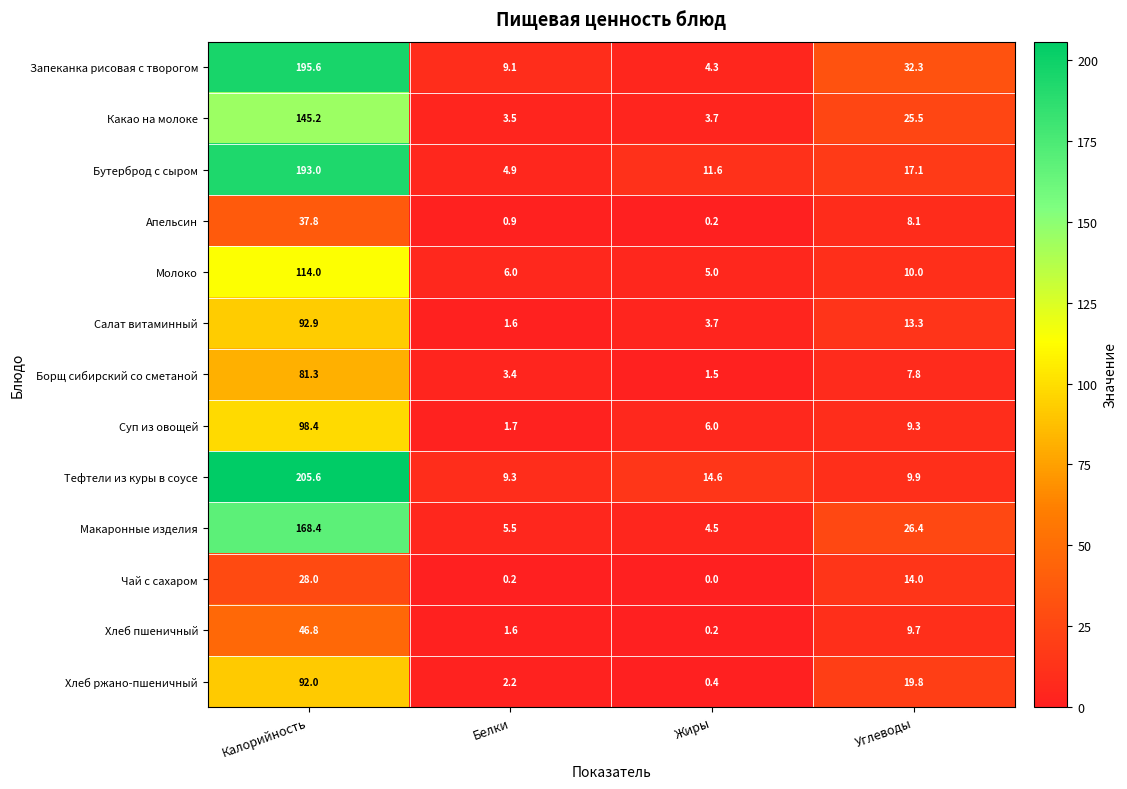

At which category does the chart reach its minimum across all series?

Жиры